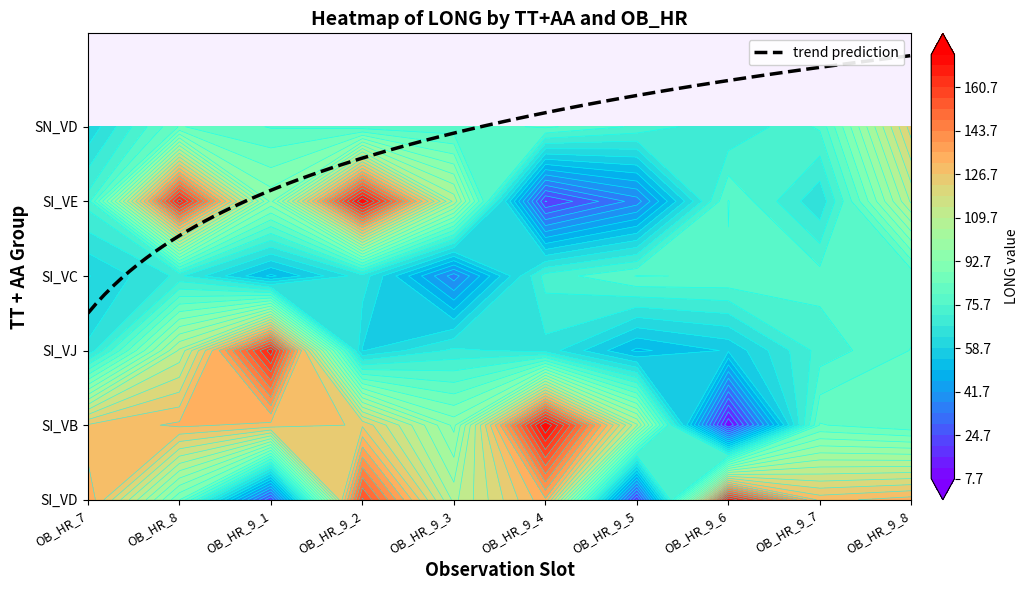

Reading right to left, extract all data points from this chart.

SI_VD: OB_HR_9_8=133.0	OB_HR_9_7=129.4	OB_HR_9_6=168.7	OB_HR_9_5=15.7	OB_HR_9_4=134.4	OB_HR_9_3=108.4	OB_HR_9_2=157.2	OB_HR_9_1=20.2	OB_HR_8=88.6	OB_HR_7=134.7
SI_VB: OB_HR_9_8=80.8	OB_HR_9_7=84.5	OB_HR_9_6=7.7	OB_HR_9_5=110.5	OB_HR_9_4=173.4	OB_HR_9_3=95.7	OB_HR_9_2=126.0	OB_HR_9_1=129.5	OB_HR_8=131.9	OB_HR_7=127.2
SI_VJ: OB_HR_9_8=80.1	OB_HR_9_7=73.2	OB_HR_9_6=55.0	OB_HR_9_5=49.2	OB_HR_9_4=65.5	OB_HR_9_3=68.2	OB_HR_9_2=58.4	OB_HR_9_1=167.4	OB_HR_8=110.5	OB_HR_7=63.7
SI_VC: OB_HR_9_8=76.9	OB_HR_9_7=77.4	OB_HR_9_6=79.6	OB_HR_9_5=80.1	OB_HR_9_4=73.2	OB_HR_9_3=35.2	OB_HR_9_2=65.5	OB_HR_9_1=49.2	OB_HR_8=68.2	OB_HR_7=58.4
SI_VE: OB_HR_9_8=110.5	OB_HR_9_7=63.7	OB_HR_9_6=80.1	OB_HR_9_5=35.2	OB_HR_9_4=20.2	OB_HR_9_3=108.4	OB_HR_9_2=173.4	OB_HR_9_1=95.7	OB_HR_8=167.4	OB_HR_7=73.2
SN_VD: OB_HR_9_8=124.7	OB_HR_9_7=76.4	OB_HR_9_6=67.3	OB_HR_9_5=74.8	OB_HR_9_4=80.8	OB_HR_9_3=76.9	OB_HR_9_2=77.4	OB_HR_9_1=79.6	OB_HR_8=84.5	OB_HR_7=59.4